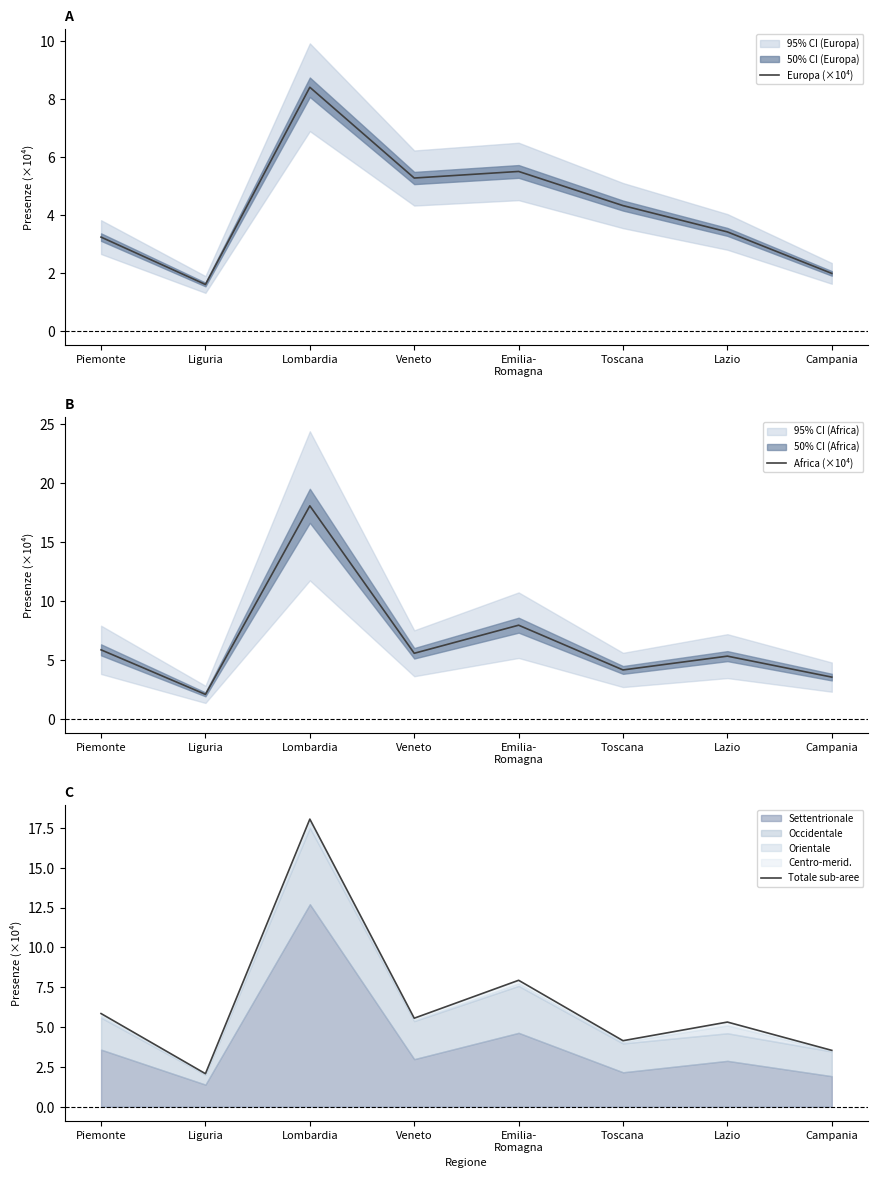

What is the minimum value for Totale sub-aree?

2.1